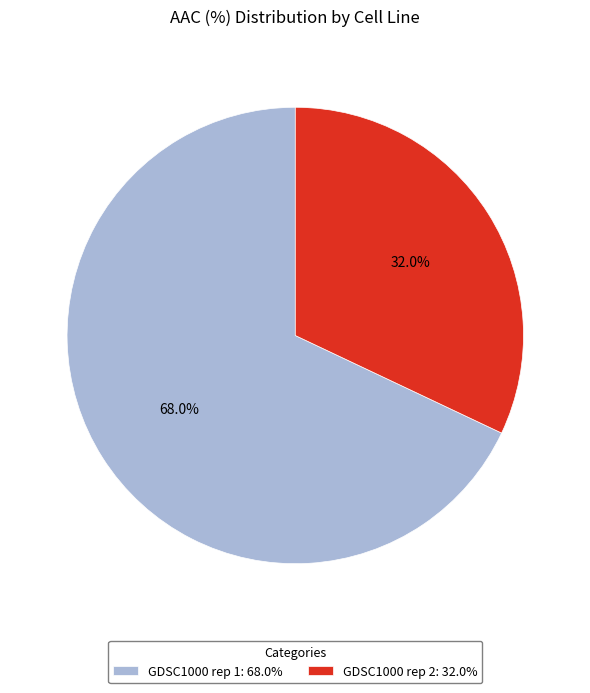

What percentage do GDSC1000 rep 1 and GDSC1000 rep 2 together represent?

100.0%